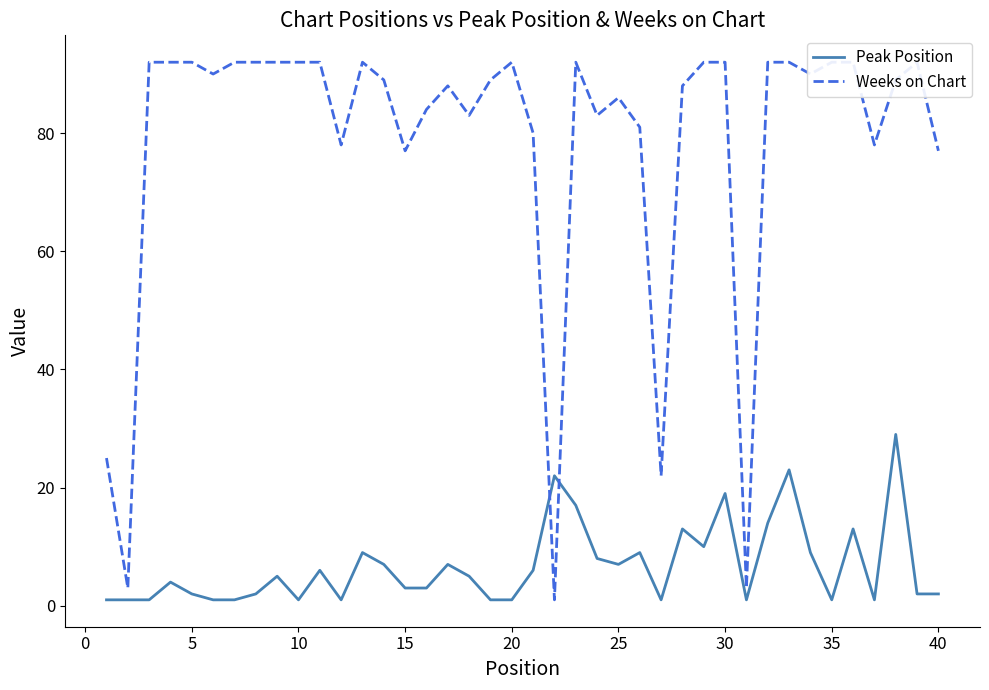

Is it true that Peak Position equals 19 at 30?

True